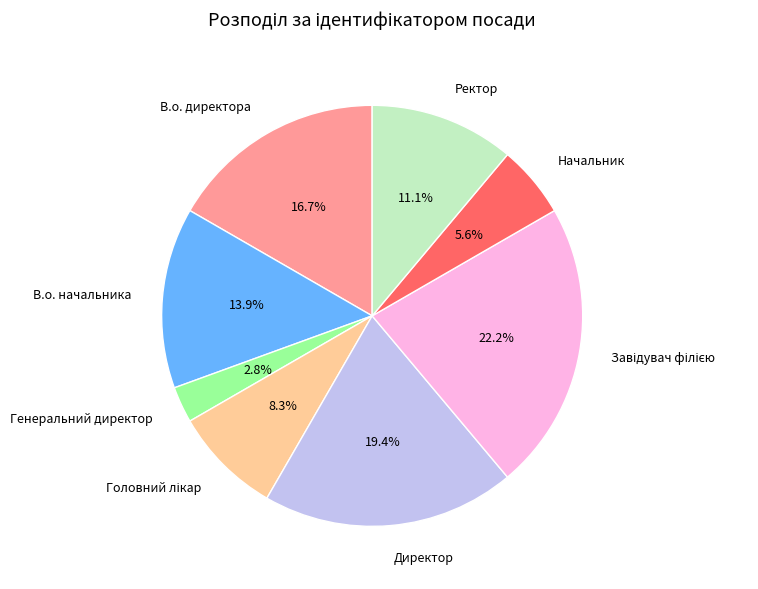

To the nearest percent, what is the average slice percentage?

12%